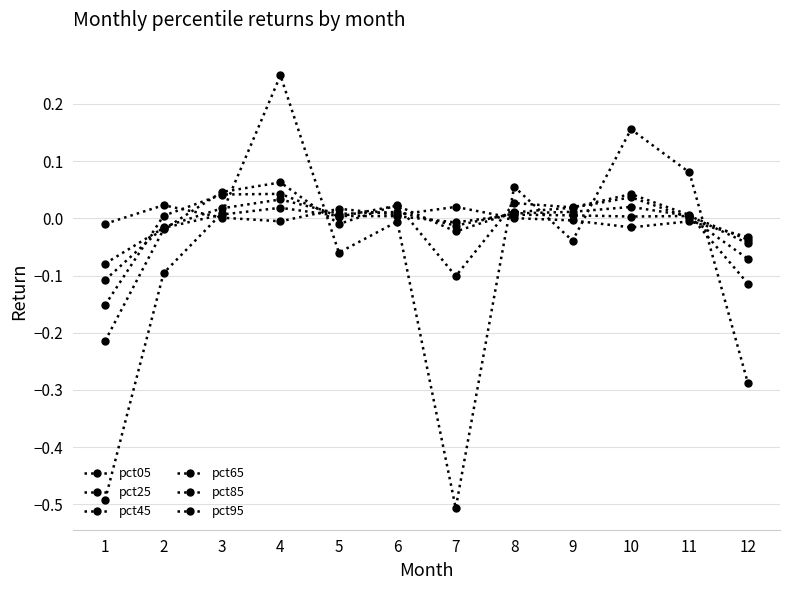

How many data points does each series have?

12